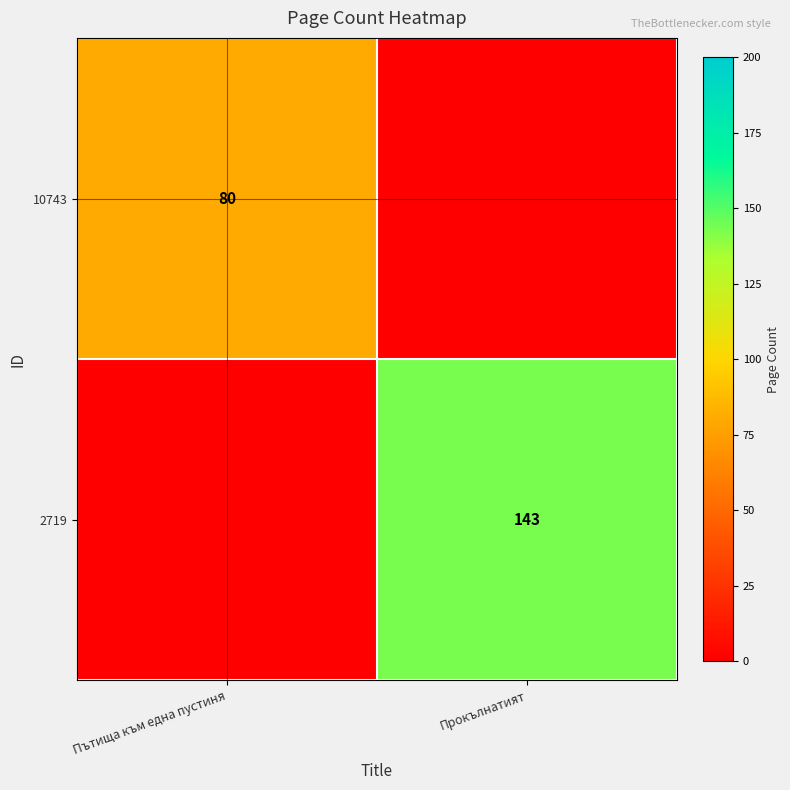

True or false: 2719 has a value of 143 at Прокълнатият.

True